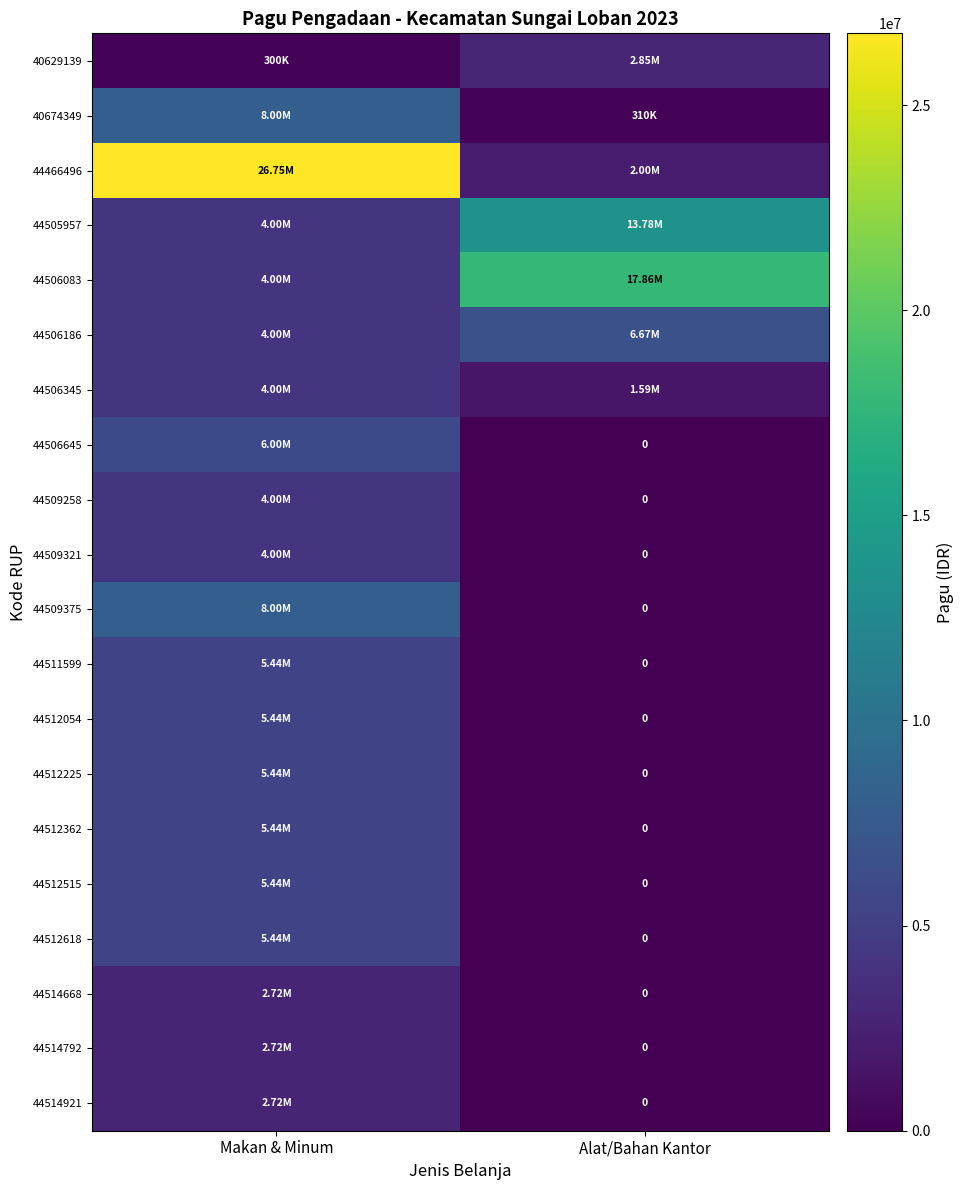

At which label does 44505957 reach its peak?

Alat/Bahan Kantor